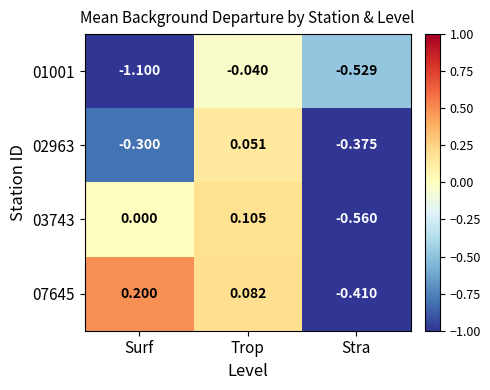

What is the maximum value shown in the chart?

0.2